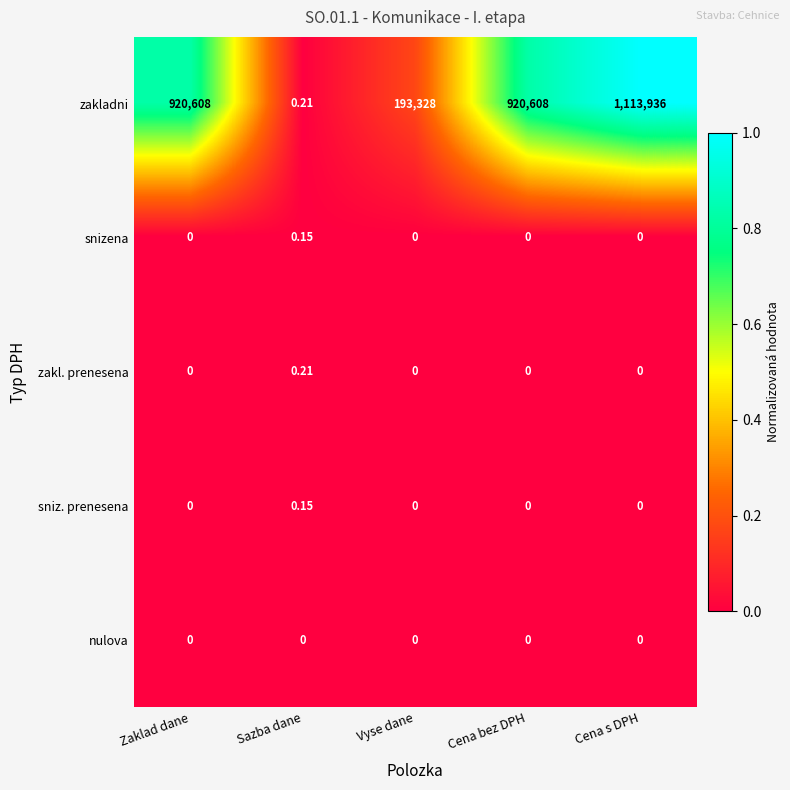

Which category has the lowest value in the zakladni series?

Sazba dane